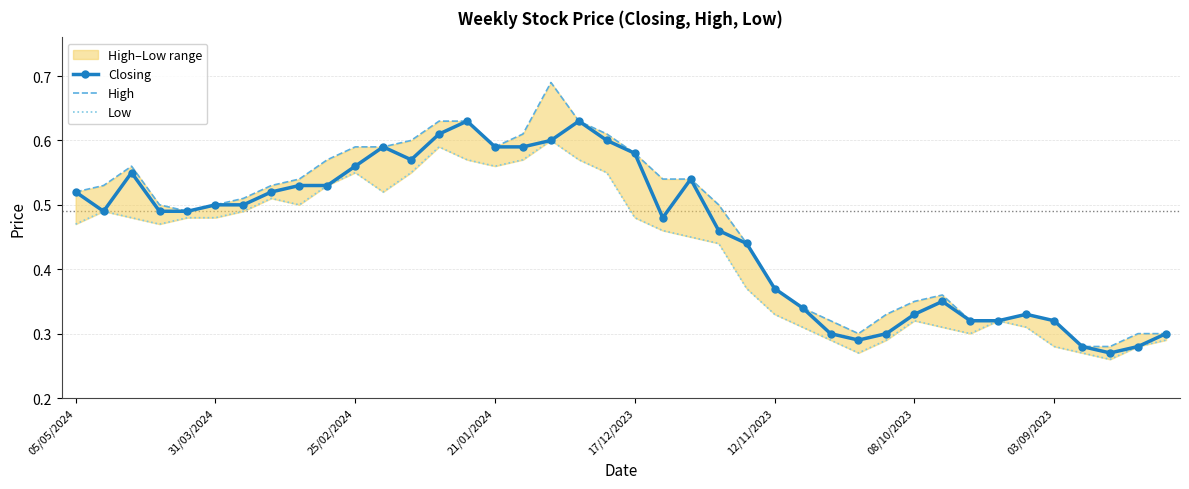

What is the difference between the maximum and second lowest values in the Low series?

0.3